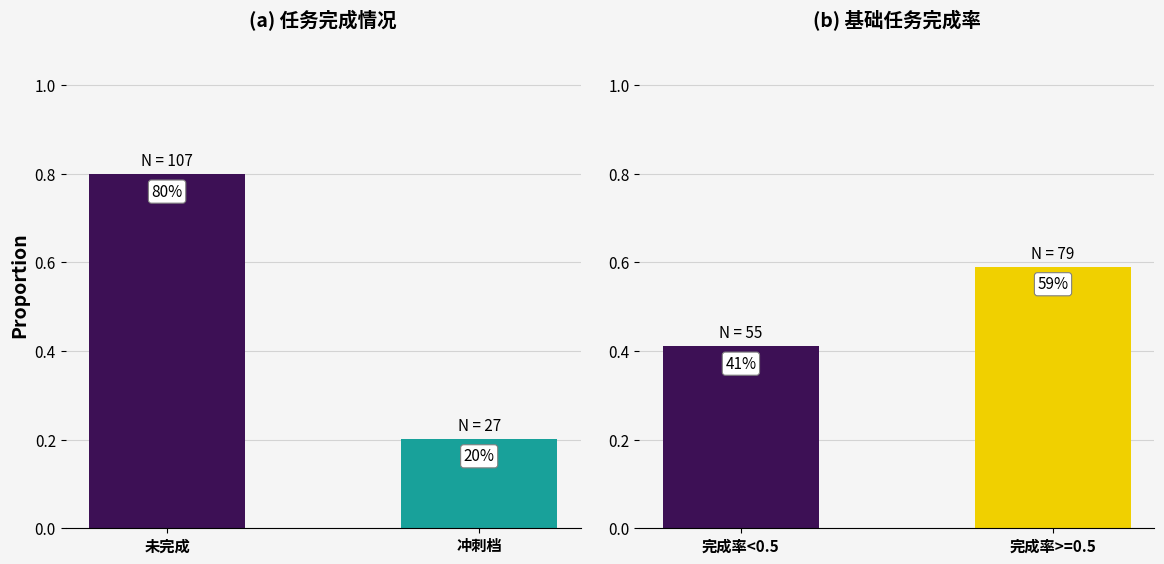

What is the sum of all 完成率区间 values?

1.0